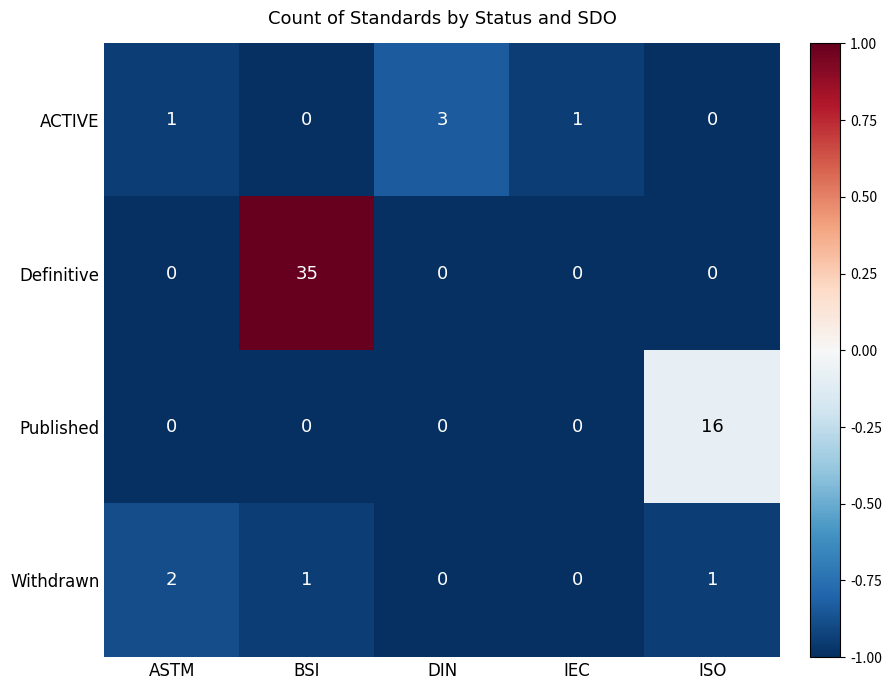

What is the highest value of the Definitive series?

35